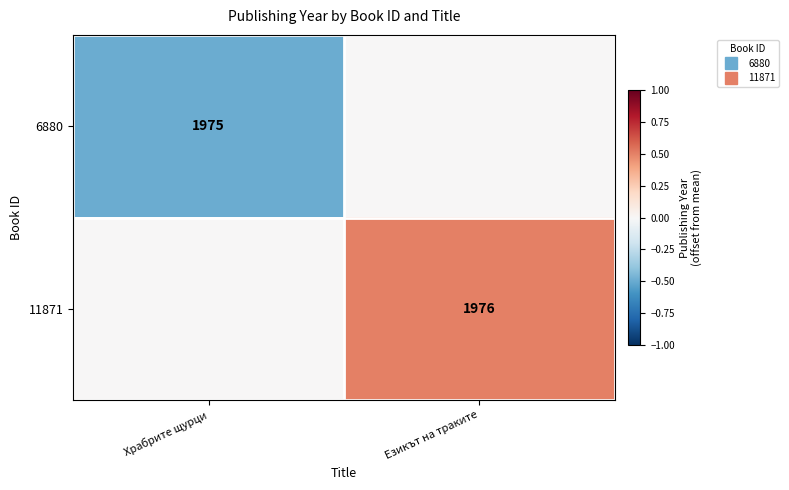

Which label corresponds to the largest value in the chart?

Езикът на траките